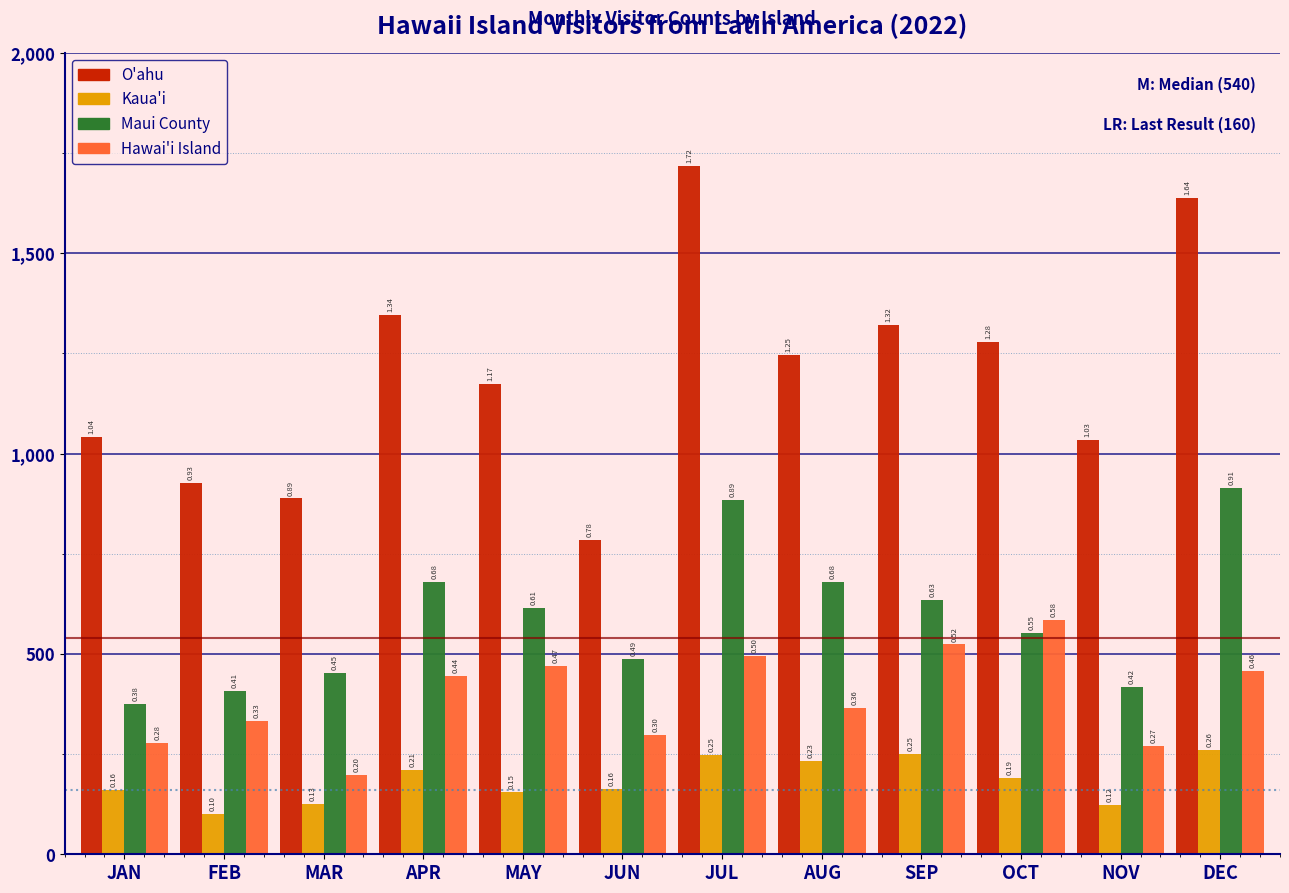

What are all the series names shown in the legend?

O'ahu, Kaua'i, Maui County, Hawai'i Island